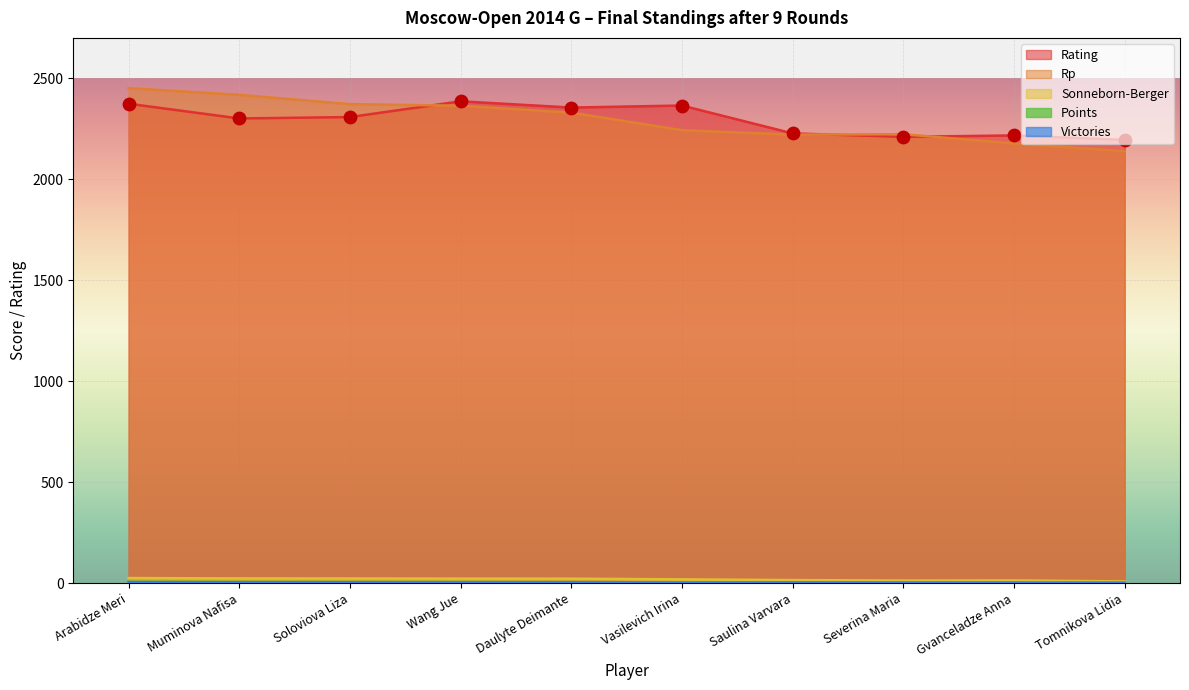

At how many categories does at least one series exceed 1320?

10